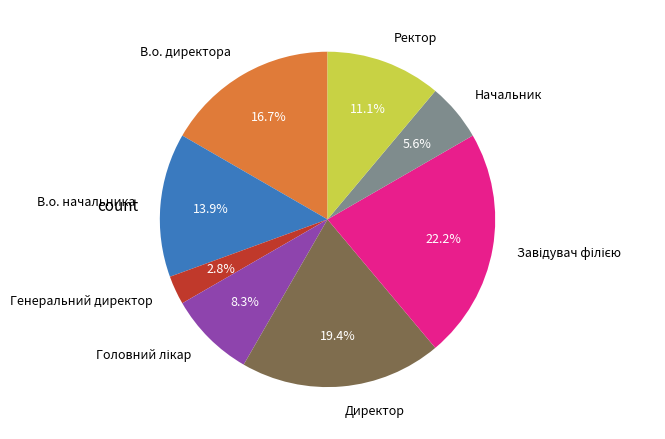

Between Начальник and Генеральний директор, which is larger?

Начальник